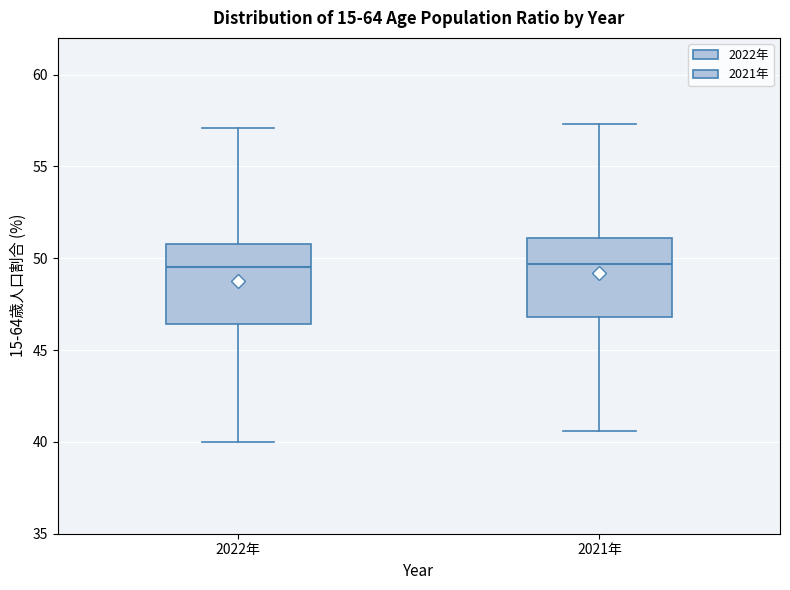

Reading left to right, transcribe this box plot: for each box, give where its median line is, the range the box spans, and where its two whiskers end, as read against the y-axis. The values are not printed on the chart, so give them approximately, as read against the axis.

2022年: median 49.5, box 46.5 to 51.0, whiskers 40.0 to 57.0
2021年: median 49.5, box 47.0 to 51.0, whiskers 40.5 to 57.5